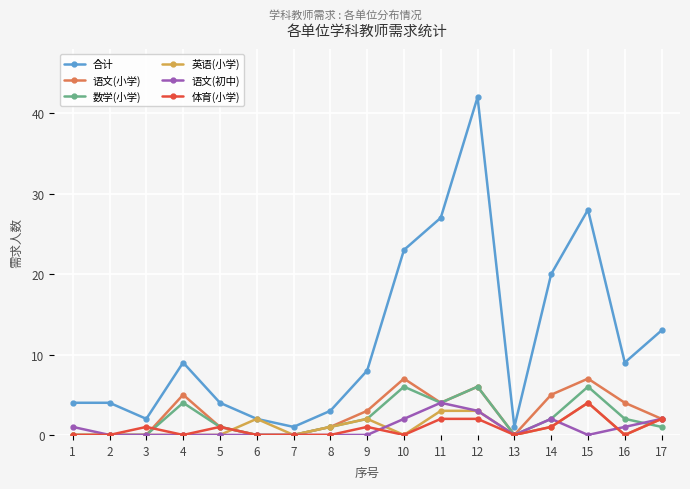

How many lines are shown in the chart?

6